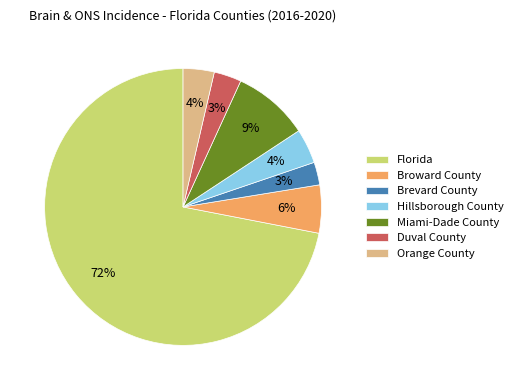

Which slice is the largest?

Florida